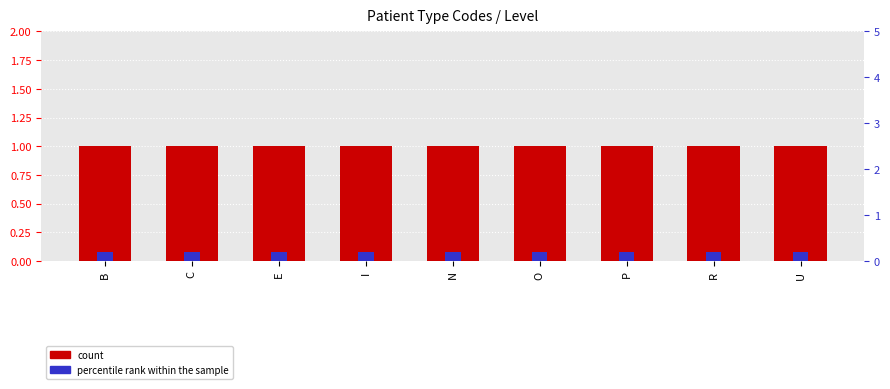

True or false: percentile rank within the sample has a value of 0.2 at R.

True